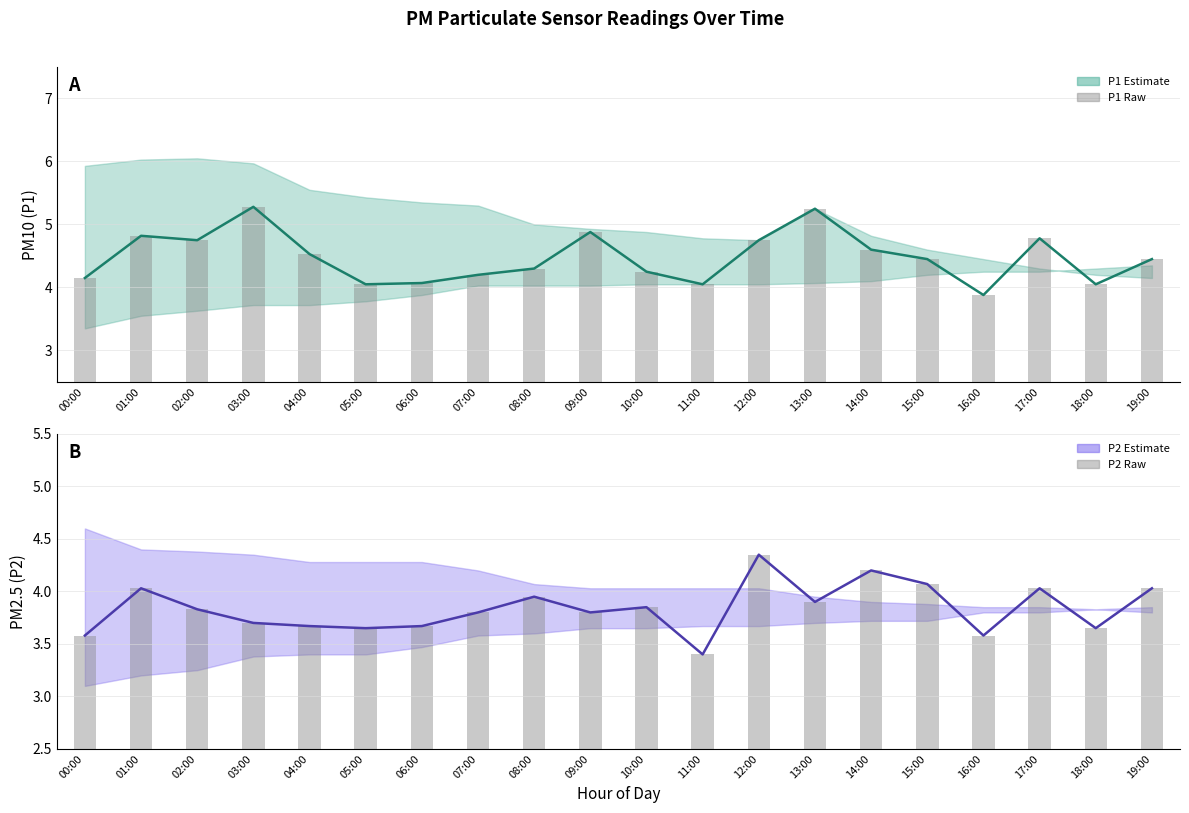

What is the label of the 12th bar from the right?

08:00